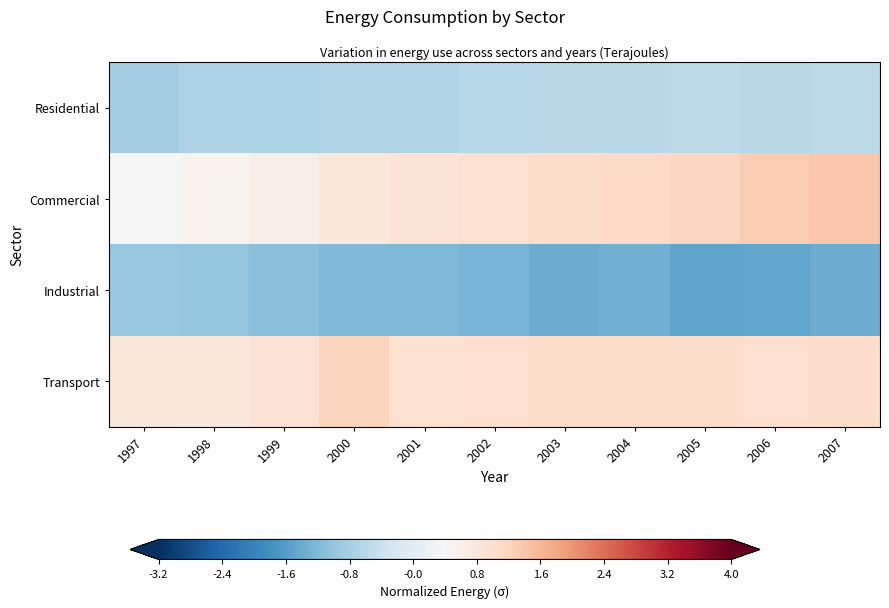

At how many categories does at least one series exceed 1?

7